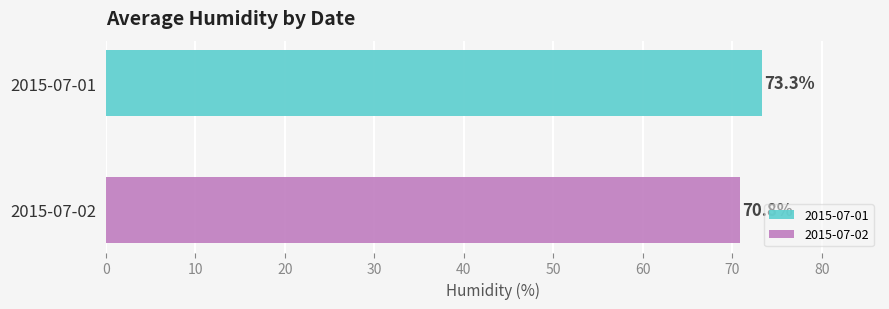

Which series has the widest spread of values?

2015-07-01